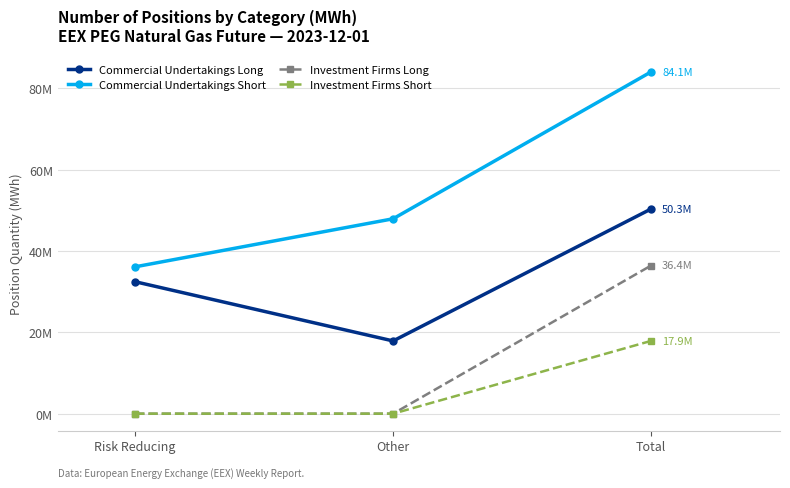

Is this an area chart (filled region under the line)?

No